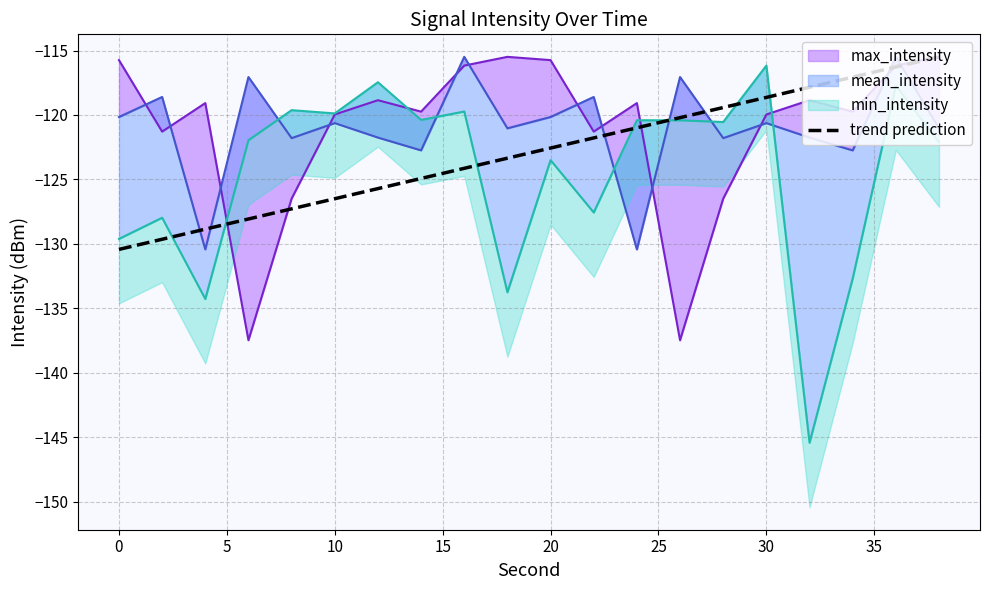

How many lines are shown in the chart?

1